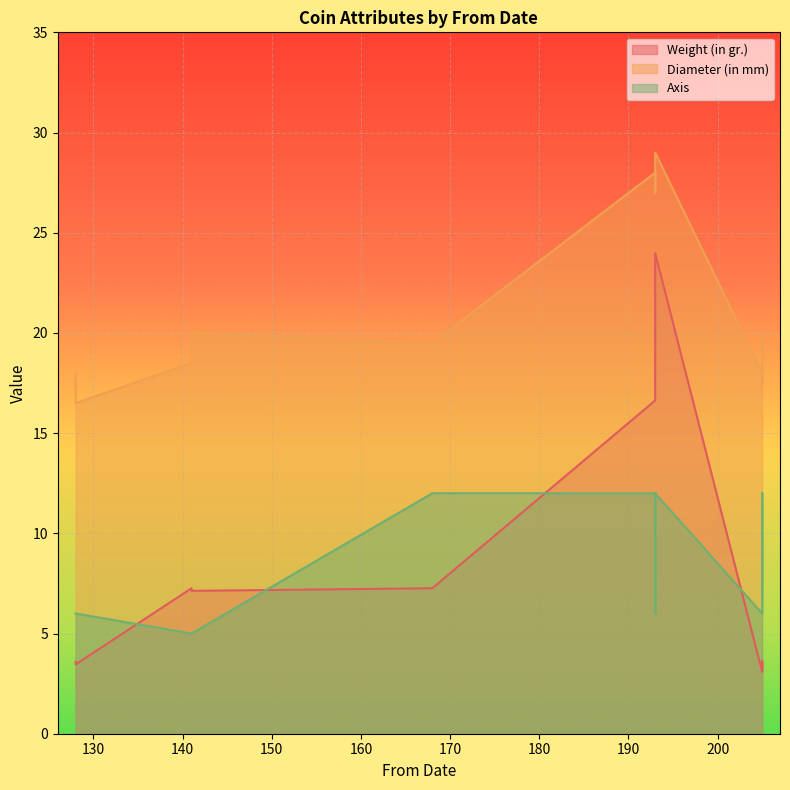

What is the difference between the second highest and minimum values in the Diameter (in mm) series?

11.5